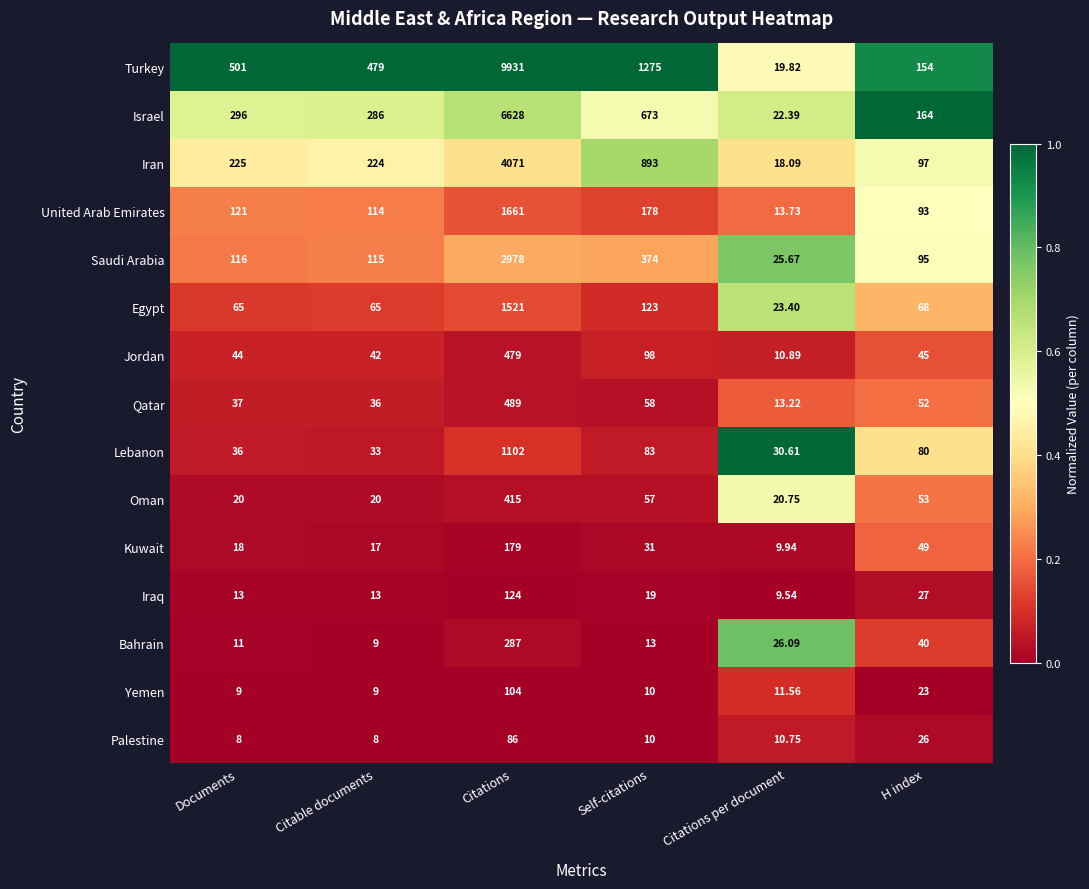

Between Documents and Self-citations, which series saw the biggest shift?

Turkey